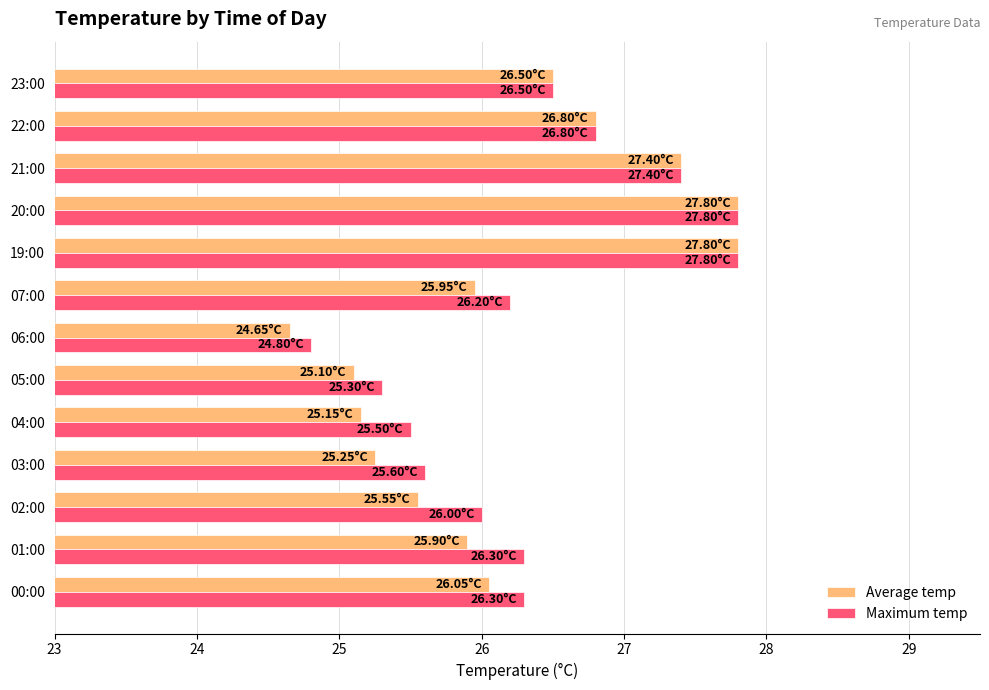

Which series has the largest total across all categories?

Maximum temp